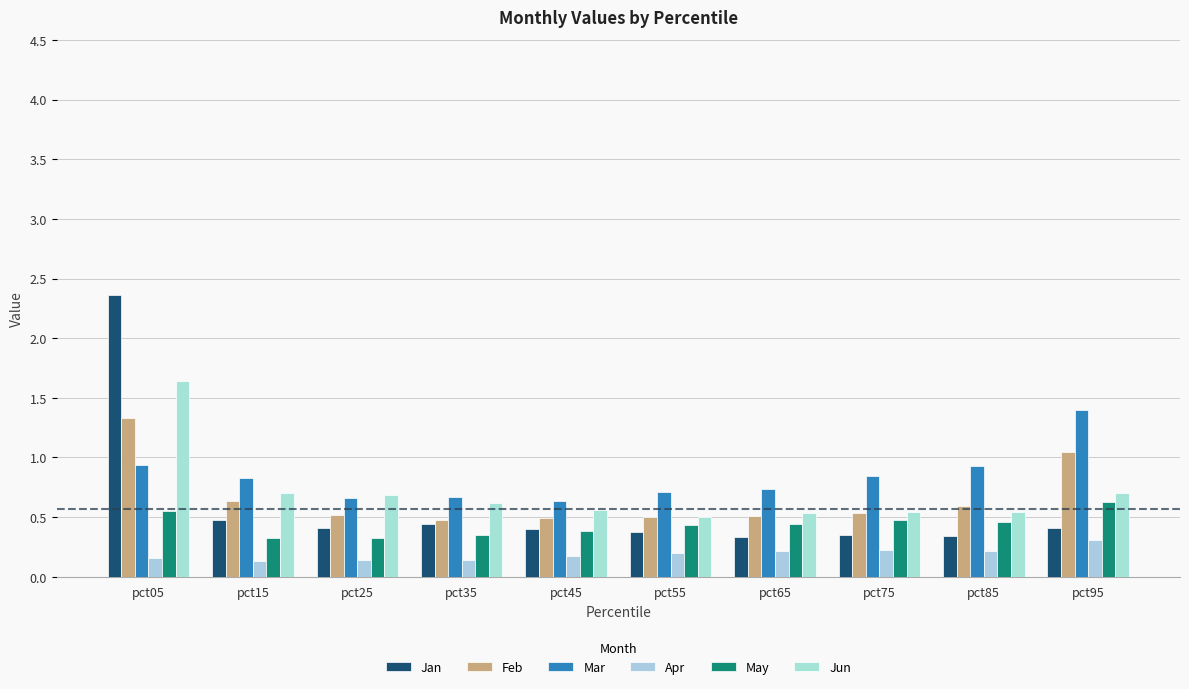

What is the value of the Mar bar at the 2nd from the left?

0.8